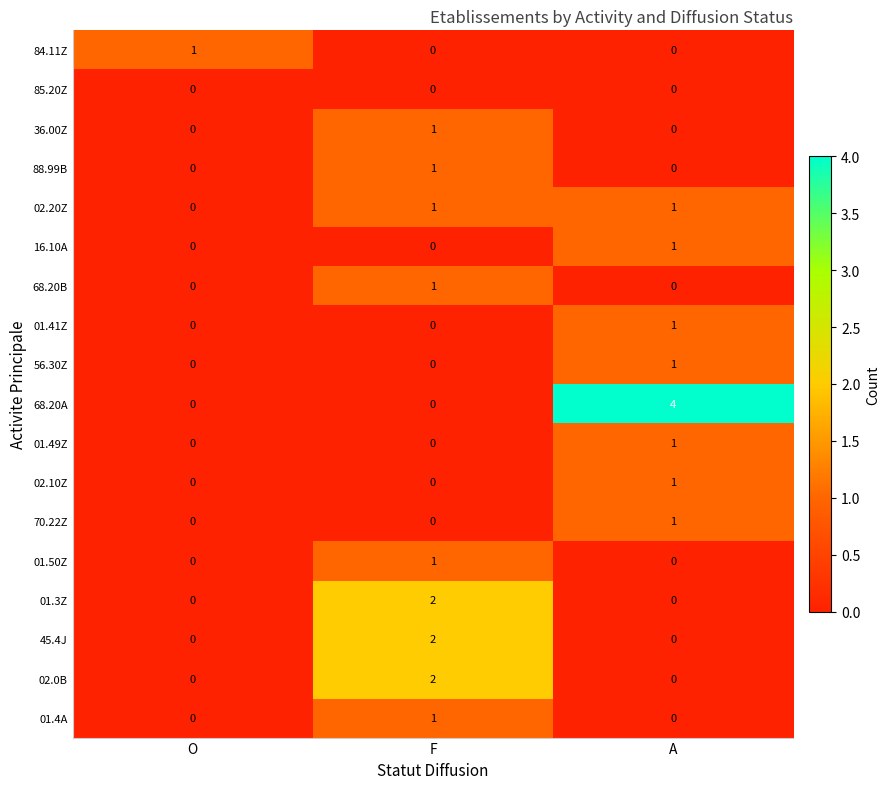

At which category is the sum across all series the highest?

F